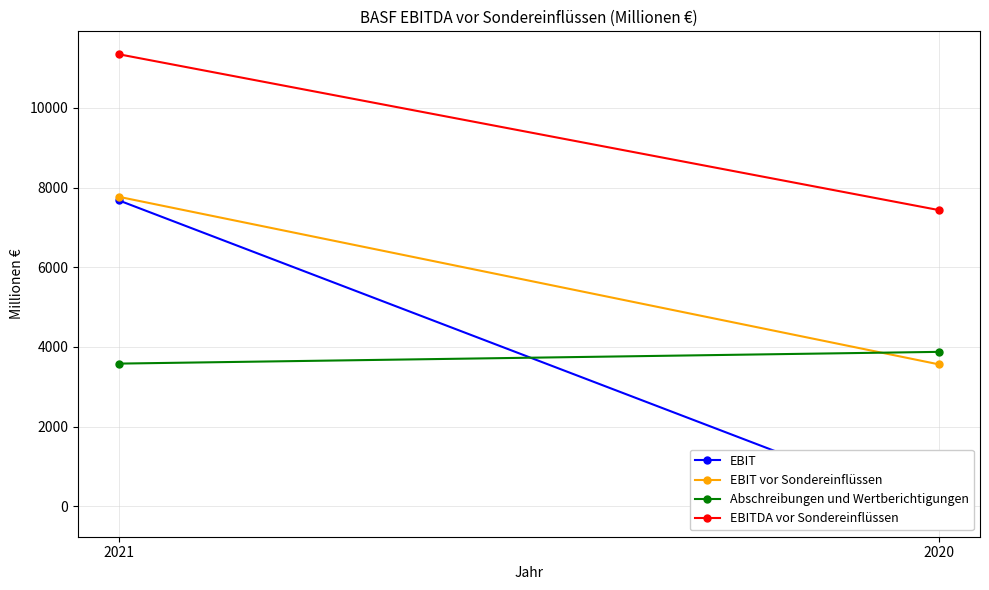

How many Abschreibungen und Wertberichtigungen values are between 3580 and 3875?

2